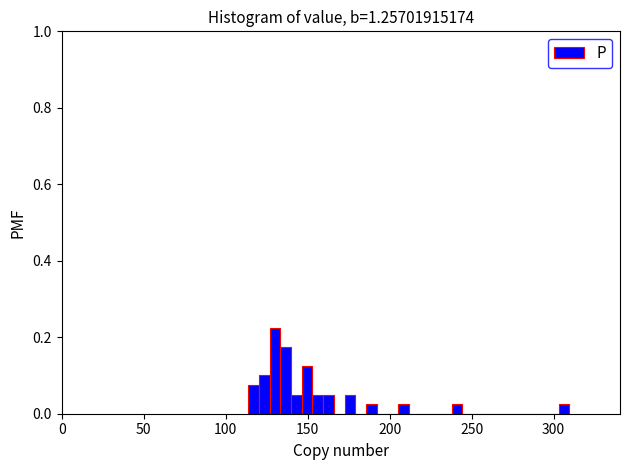

Read against the x-axis, roughly where is the centre of the tallest bar?

130